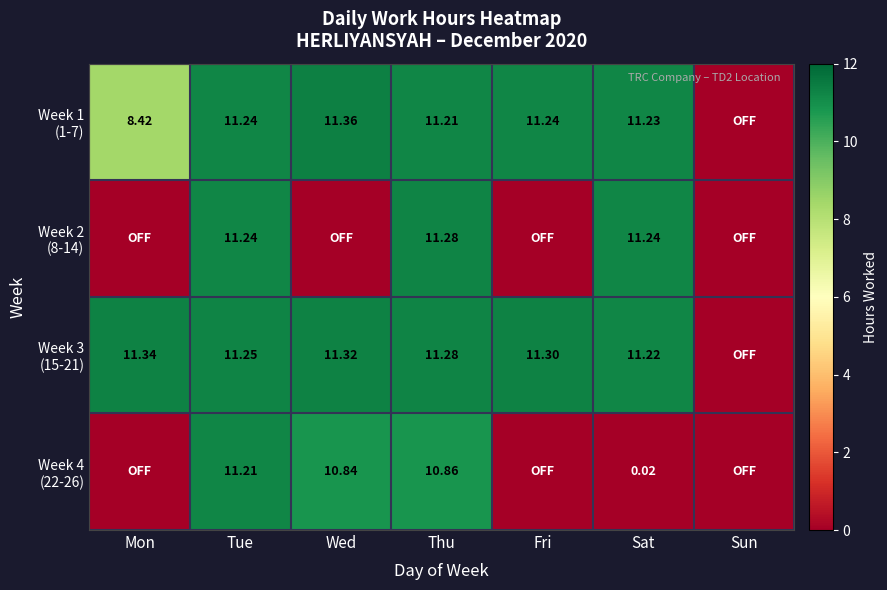

Read the Week 3 (15-21) value at Tue.

11.2